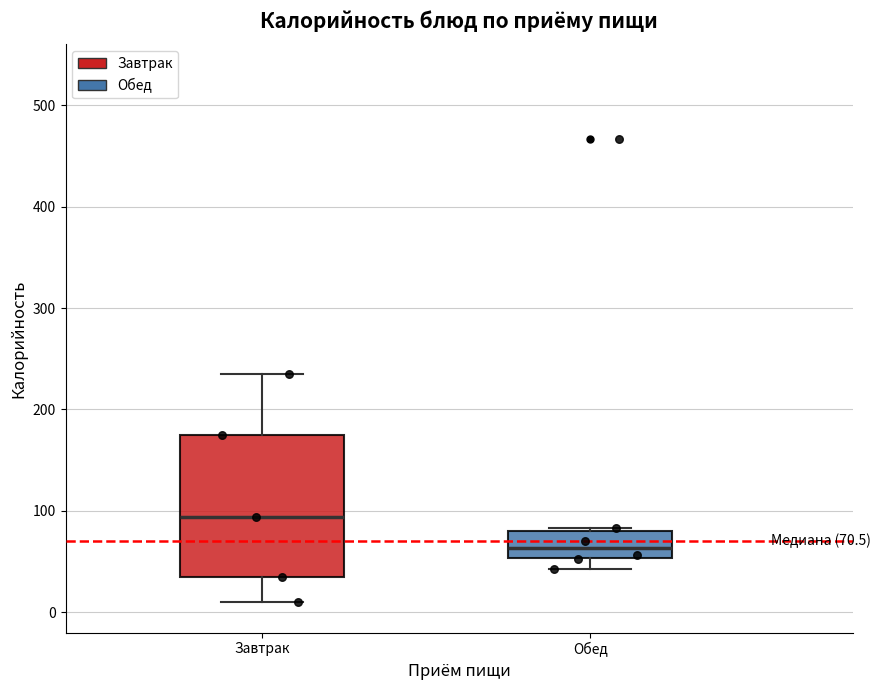

Which box's median line is the highest?

Завтрак